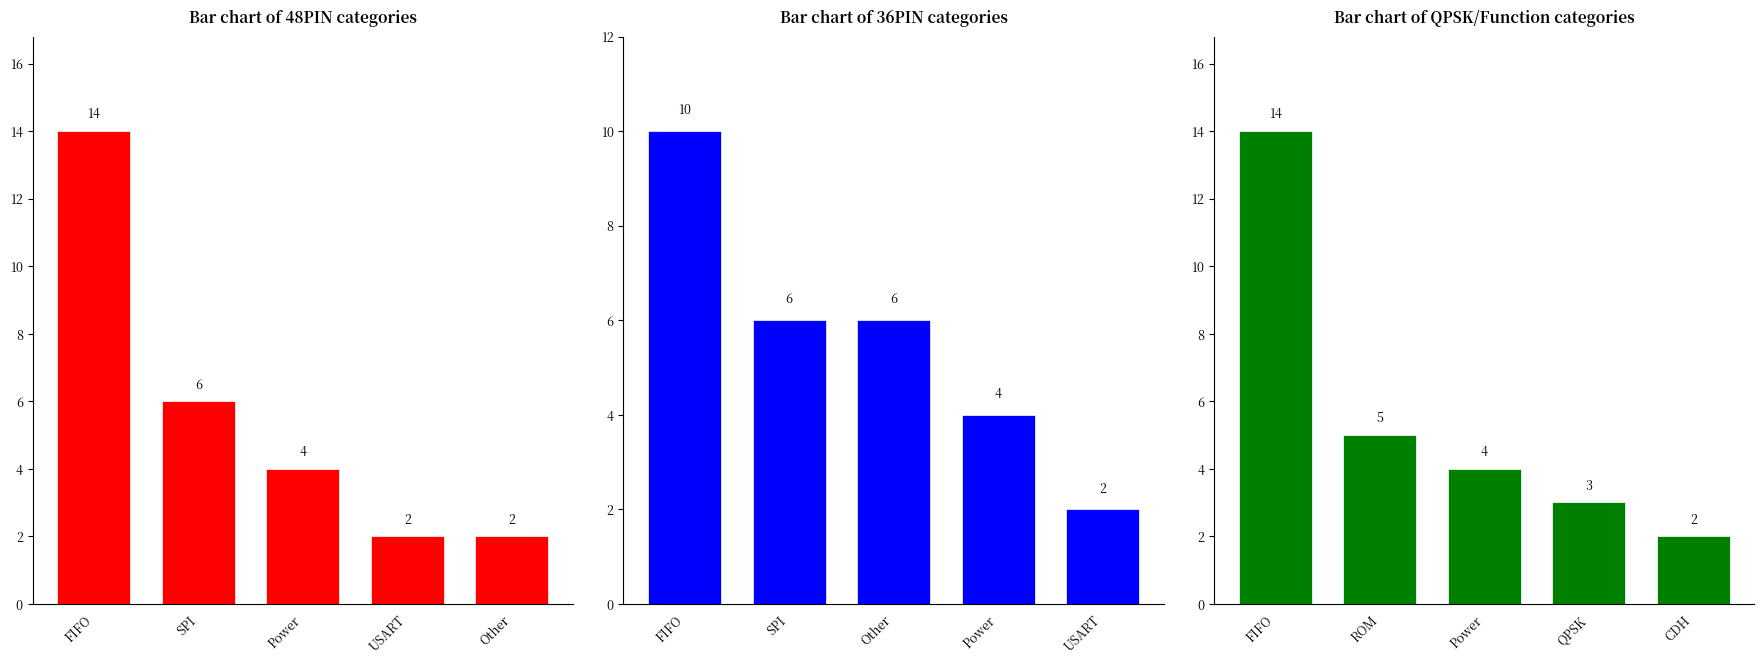

What position from the left is SPI?

2